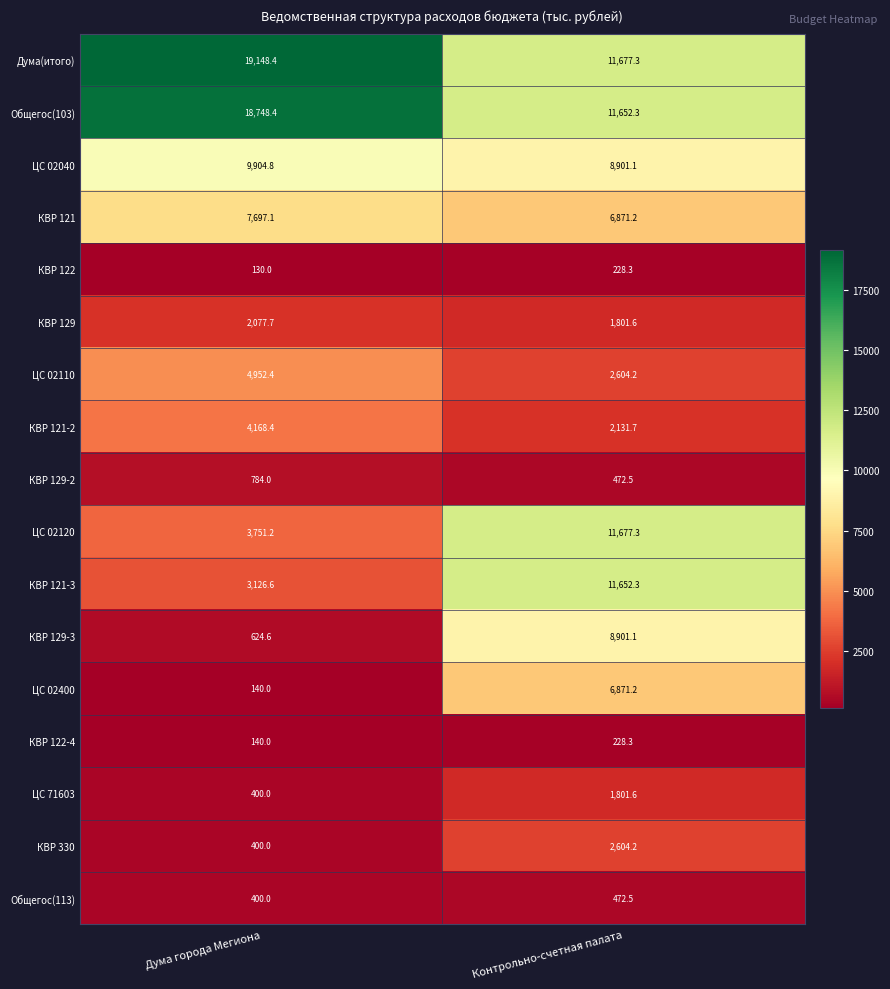

The КВР 129-2 series shows 784.0 at Дума города Мегиона. True or false?

True